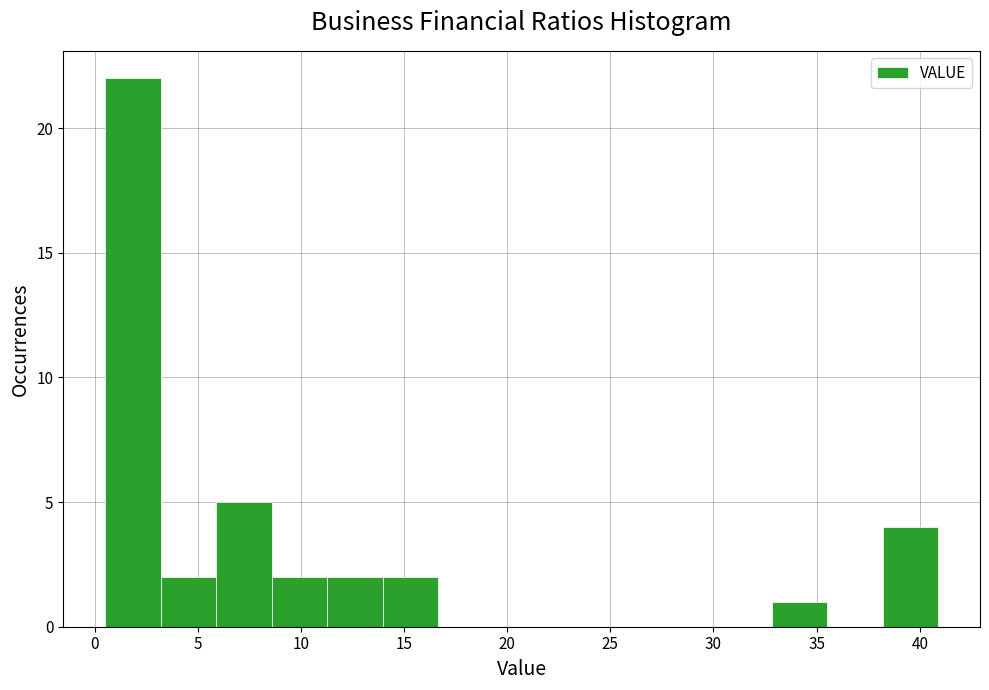

Reading left to right, list every bar in this chart as the range it spans on the x-axis followed by its height. Neither the bar edges nor the heights are printed on the chart, so give them approximately, as read against the axes.

0.5 to 3.0: 22
3.0 to 6.0: 2
6.0 to 8.5: 5
8.5 to 11.5: 2
11.5 to 14.0: 2
14.0 to 16.5: 2
16.5 to 19.5: 0
19.5 to 22.0: 0
22.0 to 24.5: 0
24.5 to 27.5: 0
27.5 to 30.0: 0
30.0 to 33.0: 0
33.0 to 35.5: 1
35.5 to 38.0: 0
38.0 to 41.0: 4